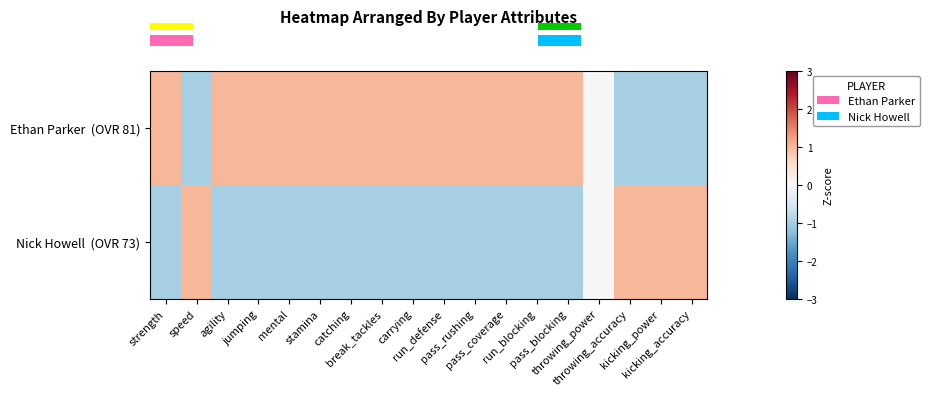

True or false: Ethan Parker (OVR 81) has a value of 1.5 at mental.

False